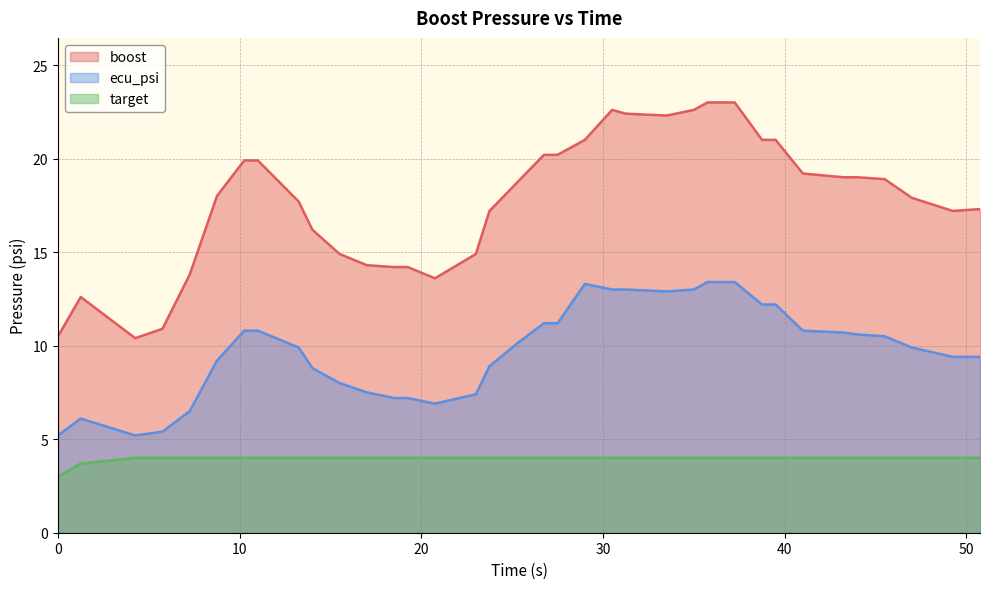

True or false: target and boost cross at least once.

False